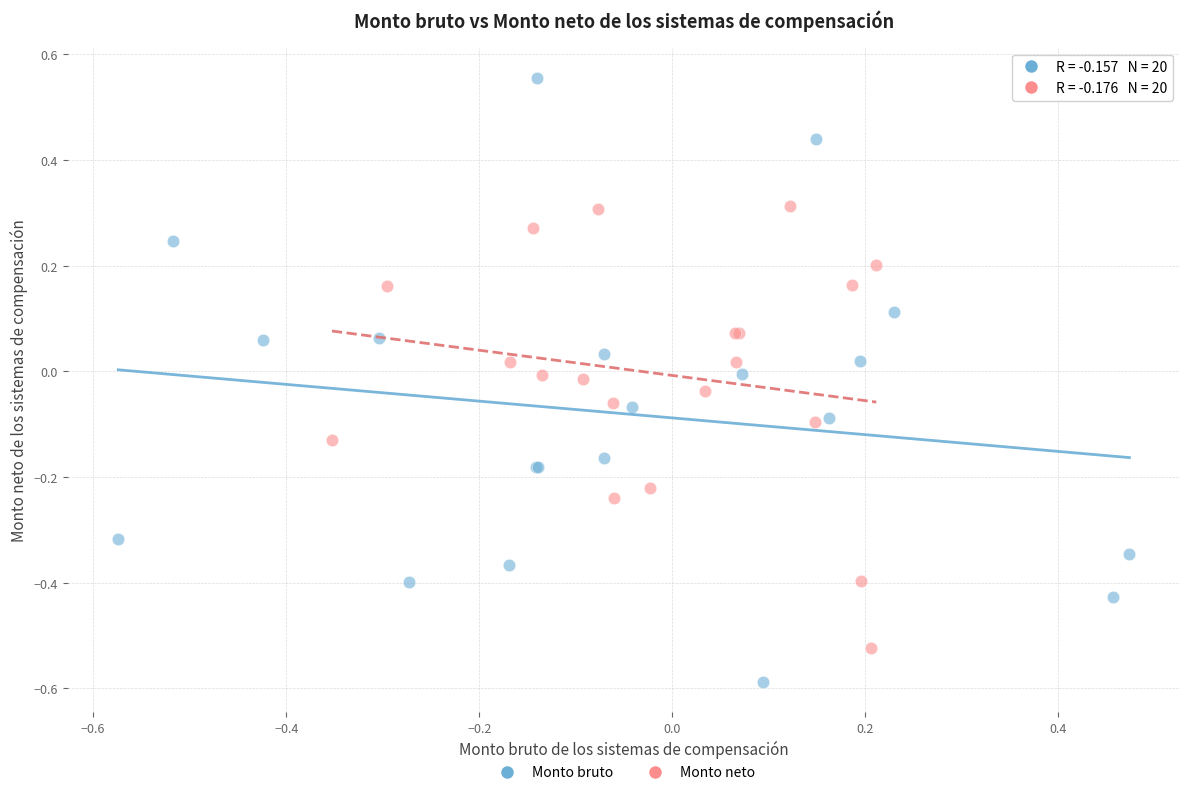

What are all the series names shown in the legend?

Monto bruto, Monto neto